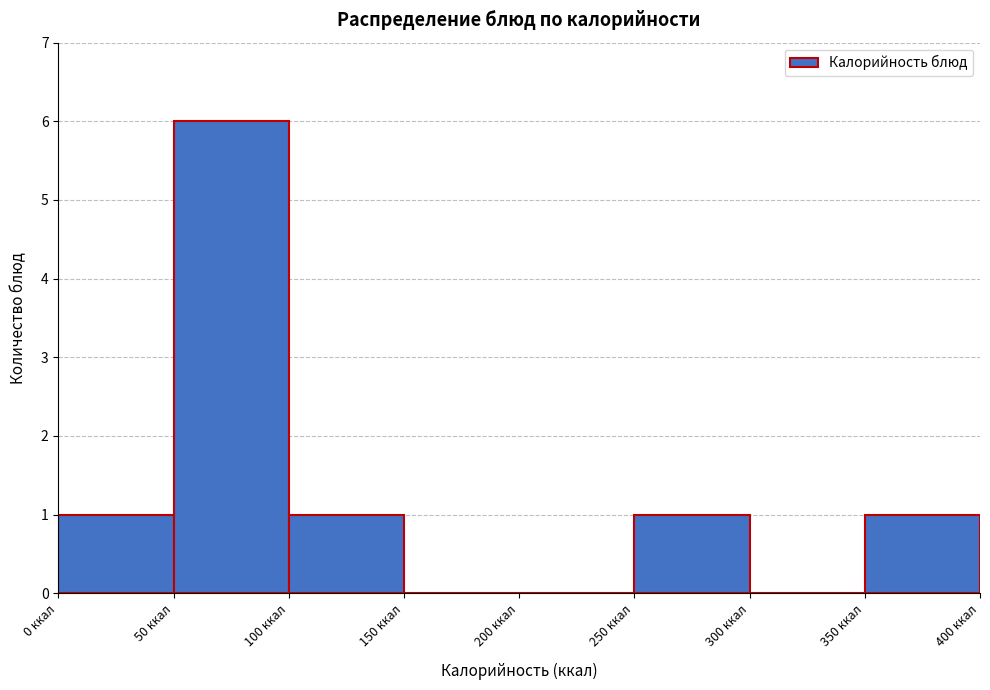

Reading left to right, list every bar in this chart as the range it spans on the x-axis followed by its height. The values are not printed on the chart, so give them approximately, as read against the axis.

0 to 50: 1
50 to 100: 6
100 to 150: 1
150 to 200: 0
200 to 250: 0
250 to 300: 1
300 to 350: 0
350 to 400: 1